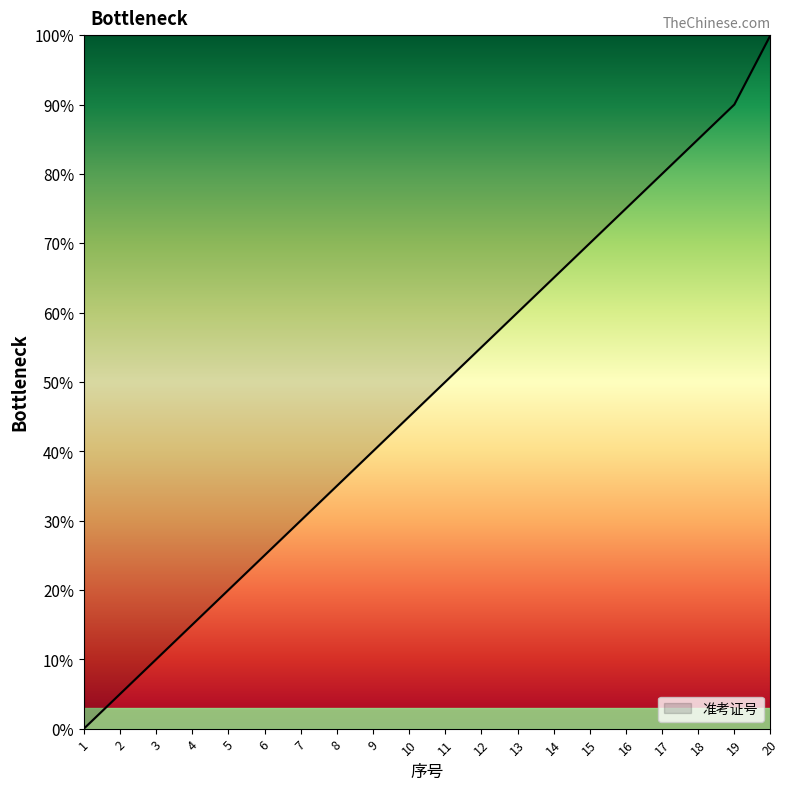

How many lines are shown in the chart?

1